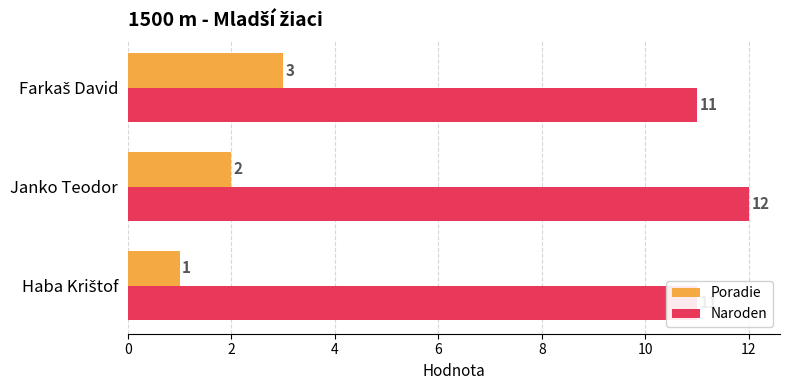

What is the maximum value for Poradie?

3